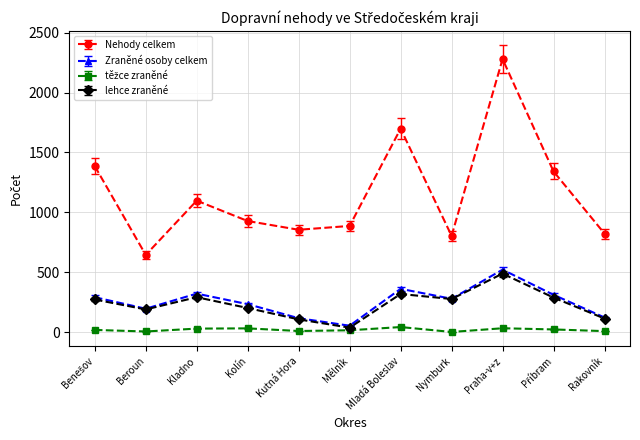

What is the maximum value for Zraněné osoby celkem?

522